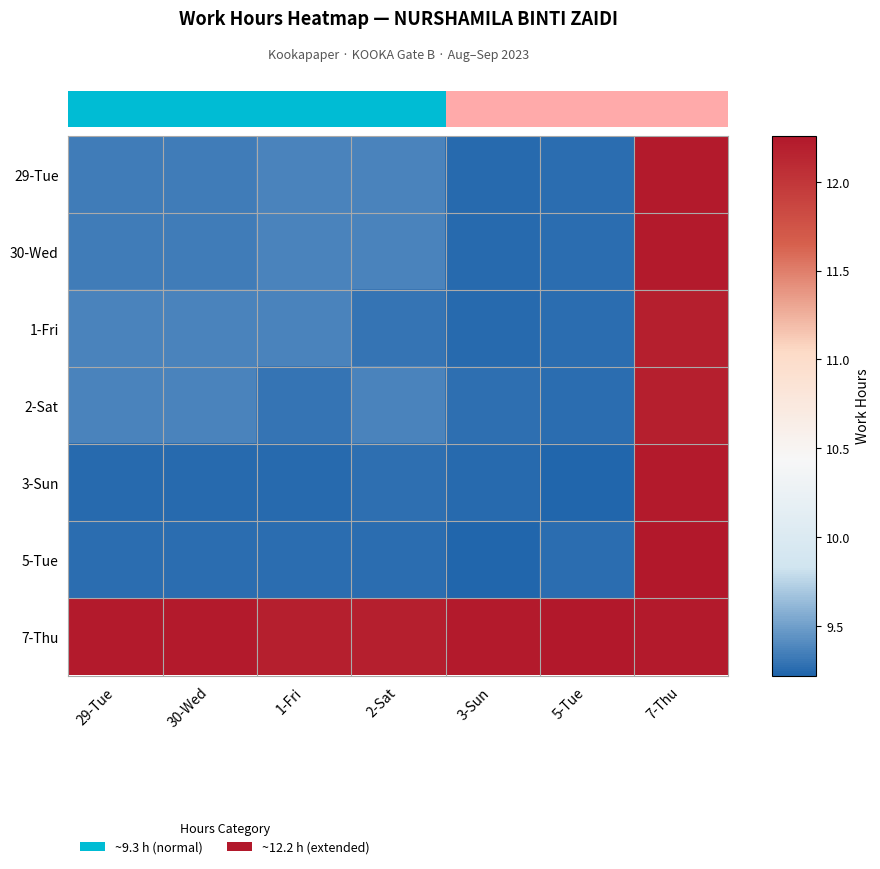

What is the minimum value for 30-Wed?

9.2